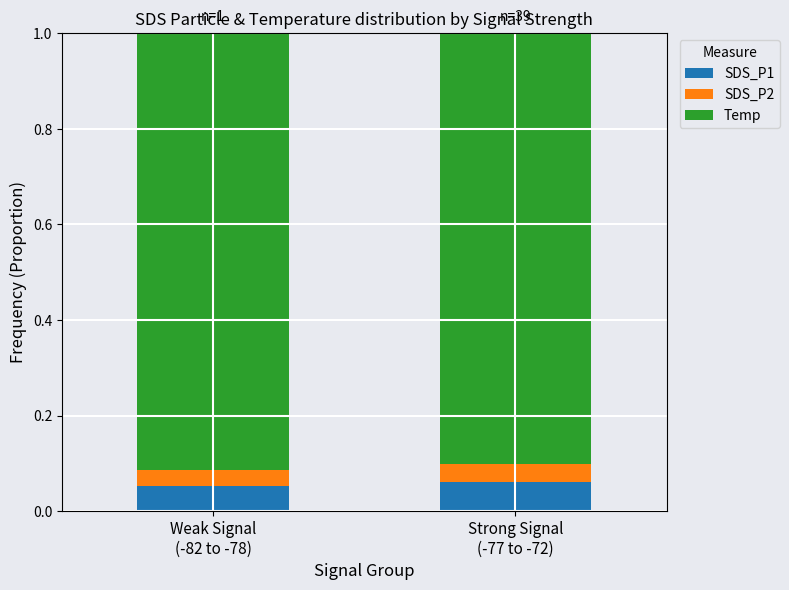

Rank the series by their maximum value, from highest to lowest.

Temp, SDS_P1, SDS_P2